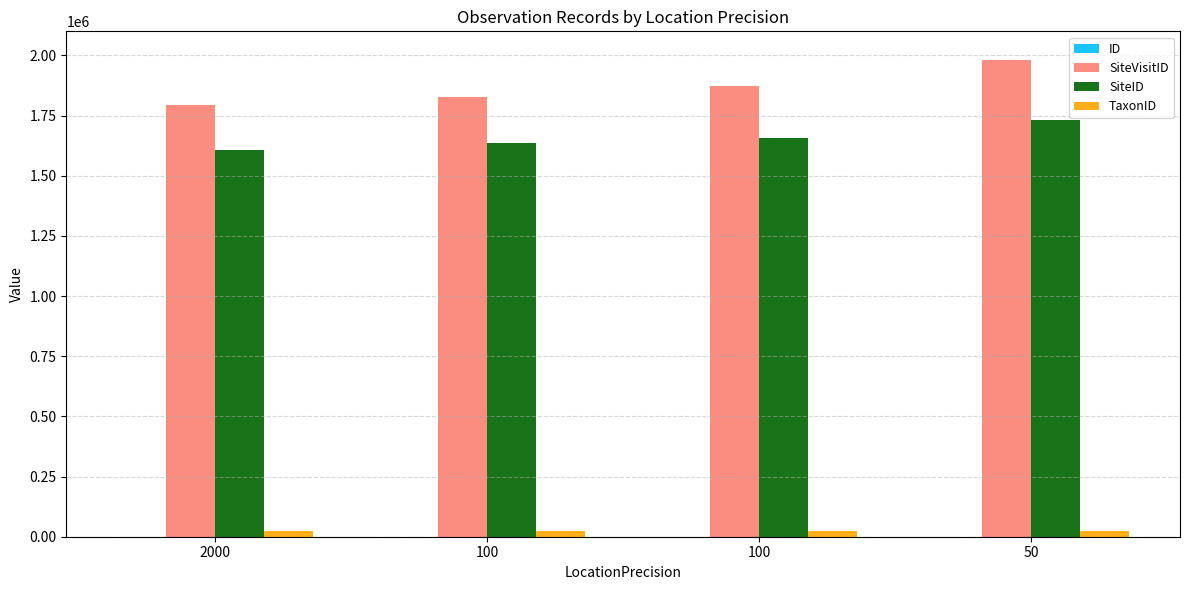

Does the chart contain stacked bars?

No